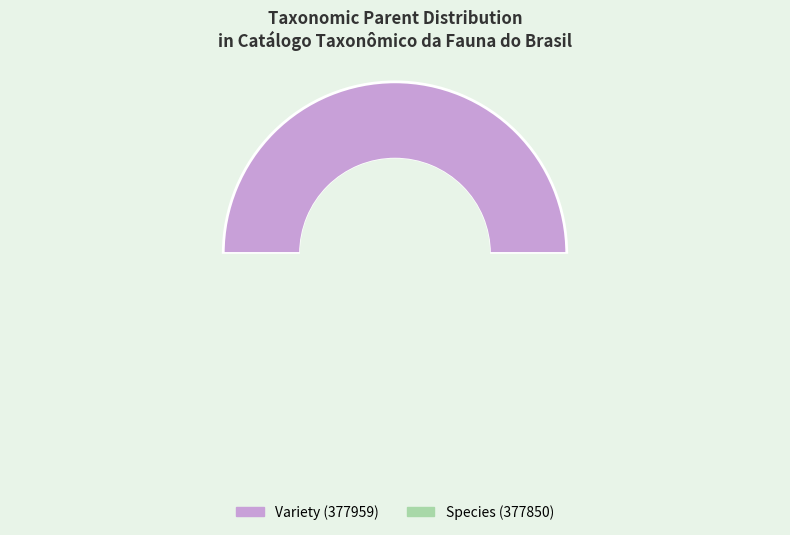

How much of the chart is everything except 377850?

50.0%